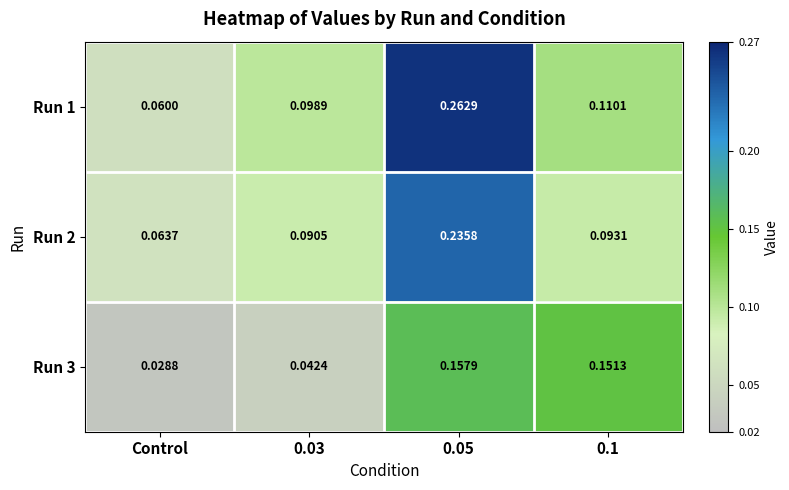

Which label corresponds to the smallest value in the chart?

Control